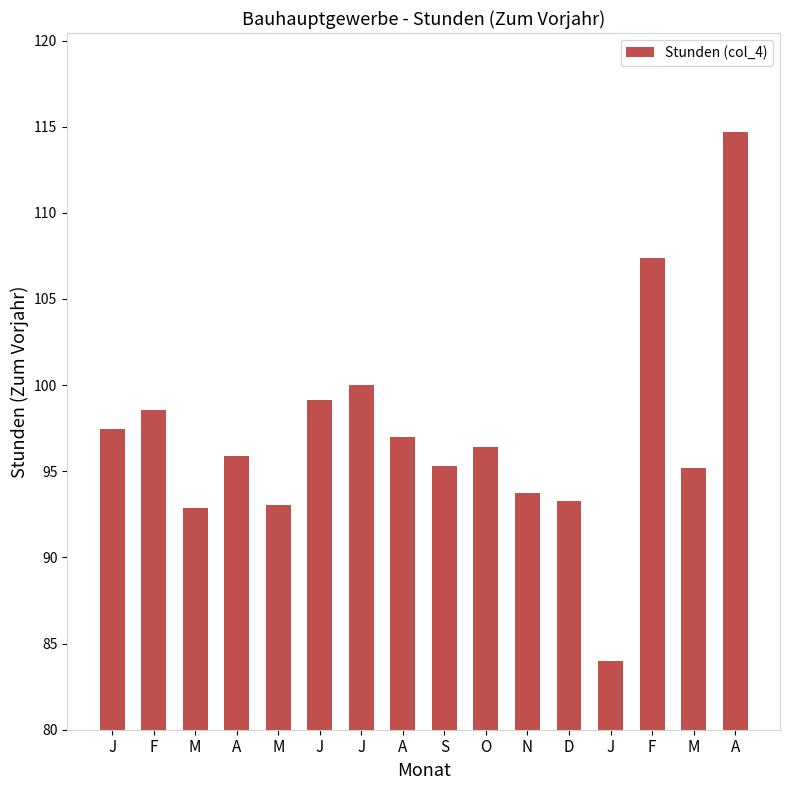

What is the difference between the maximum and minimum values?

30.7